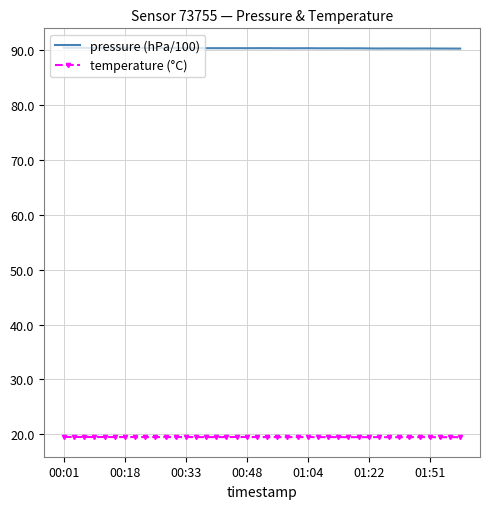

What is the minimum value for temperature (°C)?

19.5